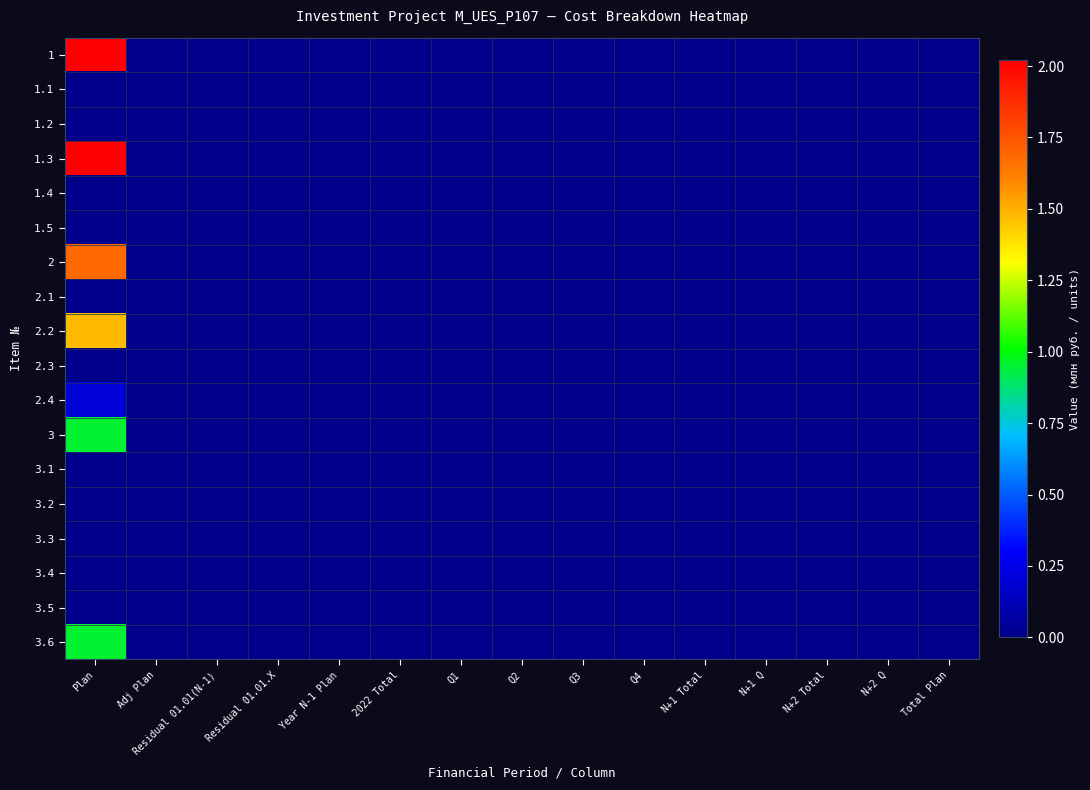

Reading left to right, transcribe all the data shown in this chart.

1: Plan=2.0	Adj Plan=0.0	Residual 01.01(N-1)=0.0	Residual 01.01.X=0.0	Year N-1 Plan=0.0	2022 Total=0.0	Q1=0.0	Q2=0.0	Q3=0.0	Q4=0.0	N+1 Total=0.0	N+1 Q=0.0	N+2 Total=0.0	N+2 Q=0.0	Total Plan=0.0
1.1: Plan=0.0	Adj Plan=0.0	Residual 01.01(N-1)=0.0	Residual 01.01.X=0.0	Year N-1 Plan=0.0	2022 Total=0.0	Q1=0.0	Q2=0.0	Q3=0.0	Q4=0.0	N+1 Total=0.0	N+1 Q=0.0	N+2 Total=0.0	N+2 Q=0.0	Total Plan=0.0
1.2: Plan=0.0	Adj Plan=0.0	Residual 01.01(N-1)=0.0	Residual 01.01.X=0.0	Year N-1 Plan=0.0	2022 Total=0.0	Q1=0.0	Q2=0.0	Q3=0.0	Q4=0.0	N+1 Total=0.0	N+1 Q=0.0	N+2 Total=0.0	N+2 Q=0.0	Total Plan=0.0
1.3: Plan=2.0	Adj Plan=0.0	Residual 01.01(N-1)=0.0	Residual 01.01.X=0.0	Year N-1 Plan=0.0	2022 Total=0.0	Q1=0.0	Q2=0.0	Q3=0.0	Q4=0.0	N+1 Total=0.0	N+1 Q=0.0	N+2 Total=0.0	N+2 Q=0.0	Total Plan=0.0
1.4: Plan=0.0	Adj Plan=0.0	Residual 01.01(N-1)=0.0	Residual 01.01.X=0.0	Year N-1 Plan=0.0	2022 Total=0.0	Q1=0.0	Q2=0.0	Q3=0.0	Q4=0.0	N+1 Total=0.0	N+1 Q=0.0	N+2 Total=0.0	N+2 Q=0.0	Total Plan=0.0
1.5: Plan=0.0	Adj Plan=0.0	Residual 01.01(N-1)=0.0	Residual 01.01.X=0.0	Year N-1 Plan=0.0	2022 Total=0.0	Q1=0.0	Q2=0.0	Q3=0.0	Q4=0.0	N+1 Total=0.0	N+1 Q=0.0	N+2 Total=0.0	N+2 Q=0.0	Total Plan=0.0
2: Plan=1.7	Adj Plan=0.0	Residual 01.01(N-1)=0.0	Residual 01.01.X=0.0	Year N-1 Plan=0.0	2022 Total=0.0	Q1=0.0	Q2=0.0	Q3=0.0	Q4=0.0	N+1 Total=0.0	N+1 Q=0.0	N+2 Total=0.0	N+2 Q=0.0	Total Plan=0.0
2.1: Plan=0.0	Adj Plan=0.0	Residual 01.01(N-1)=0.0	Residual 01.01.X=0.0	Year N-1 Plan=0.0	2022 Total=0.0	Q1=0.0	Q2=0.0	Q3=0.0	Q4=0.0	N+1 Total=0.0	N+1 Q=0.0	N+2 Total=0.0	N+2 Q=0.0	Total Plan=0.0
2.2: Plan=1.5	Adj Plan=0.0	Residual 01.01(N-1)=0.0	Residual 01.01.X=0.0	Year N-1 Plan=0.0	2022 Total=0.0	Q1=0.0	Q2=0.0	Q3=0.0	Q4=0.0	N+1 Total=0.0	N+1 Q=0.0	N+2 Total=0.0	N+2 Q=0.0	Total Plan=0.0
2.3: Plan=0.0	Adj Plan=0.0	Residual 01.01(N-1)=0.0	Residual 01.01.X=0.0	Year N-1 Plan=0.0	2022 Total=0.0	Q1=0.0	Q2=0.0	Q3=0.0	Q4=0.0	N+1 Total=0.0	N+1 Q=0.0	N+2 Total=0.0	N+2 Q=0.0	Total Plan=0.0
2.4: Plan=0.2	Adj Plan=0.0	Residual 01.01(N-1)=0.0	Residual 01.01.X=0.0	Year N-1 Plan=0.0	2022 Total=0.0	Q1=0.0	Q2=0.0	Q3=0.0	Q4=0.0	N+1 Total=0.0	N+1 Q=0.0	N+2 Total=0.0	N+2 Q=0.0	Total Plan=0.0
3: Plan=0.9	Adj Plan=0.0	Residual 01.01(N-1)=0.0	Residual 01.01.X=0.0	Year N-1 Plan=0.0	2022 Total=0.0	Q1=0.0	Q2=0.0	Q3=0.0	Q4=0.0	N+1 Total=0.0	N+1 Q=0.0	N+2 Total=0.0	N+2 Q=0.0	Total Plan=0.0
3.1: Plan=0.0	Adj Plan=0.0	Residual 01.01(N-1)=0.0	Residual 01.01.X=0.0	Year N-1 Plan=0.0	2022 Total=0.0	Q1=0.0	Q2=0.0	Q3=0.0	Q4=0.0	N+1 Total=0.0	N+1 Q=0.0	N+2 Total=0.0	N+2 Q=0.0	Total Plan=0.0
3.2: Plan=0.0	Adj Plan=0.0	Residual 01.01(N-1)=0.0	Residual 01.01.X=0.0	Year N-1 Plan=0.0	2022 Total=0.0	Q1=0.0	Q2=0.0	Q3=0.0	Q4=0.0	N+1 Total=0.0	N+1 Q=0.0	N+2 Total=0.0	N+2 Q=0.0	Total Plan=0.0
3.3: Plan=0.0	Adj Plan=0.0	Residual 01.01(N-1)=0.0	Residual 01.01.X=0.0	Year N-1 Plan=0.0	2022 Total=0.0	Q1=0.0	Q2=0.0	Q3=0.0	Q4=0.0	N+1 Total=0.0	N+1 Q=0.0	N+2 Total=0.0	N+2 Q=0.0	Total Plan=0.0
3.4: Plan=0.0	Adj Plan=0.0	Residual 01.01(N-1)=0.0	Residual 01.01.X=0.0	Year N-1 Plan=0.0	2022 Total=0.0	Q1=0.0	Q2=0.0	Q3=0.0	Q4=0.0	N+1 Total=0.0	N+1 Q=0.0	N+2 Total=0.0	N+2 Q=0.0	Total Plan=0.0
3.5: Plan=0.0	Adj Plan=0.0	Residual 01.01(N-1)=0.0	Residual 01.01.X=0.0	Year N-1 Plan=0.0	2022 Total=0.0	Q1=0.0	Q2=0.0	Q3=0.0	Q4=0.0	N+1 Total=0.0	N+1 Q=0.0	N+2 Total=0.0	N+2 Q=0.0	Total Plan=0.0
3.6: Plan=0.9	Adj Plan=0.0	Residual 01.01(N-1)=0.0	Residual 01.01.X=0.0	Year N-1 Plan=0.0	2022 Total=0.0	Q1=0.0	Q2=0.0	Q3=0.0	Q4=0.0	N+1 Total=0.0	N+1 Q=0.0	N+2 Total=0.0	N+2 Q=0.0	Total Plan=0.0